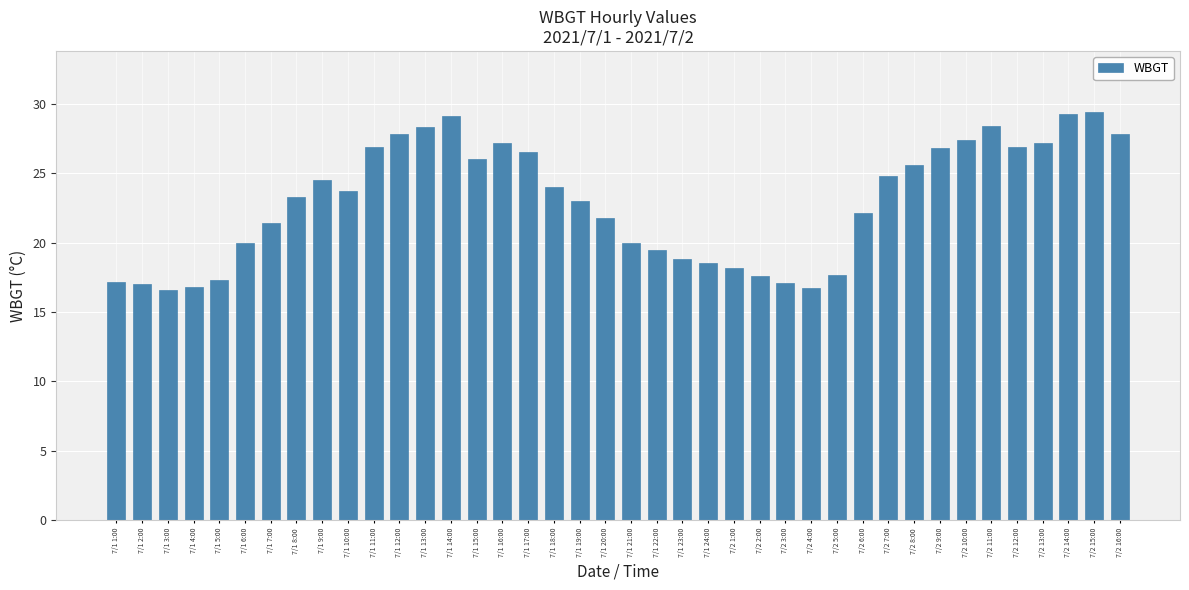

Does the chart contain any negative values?

No